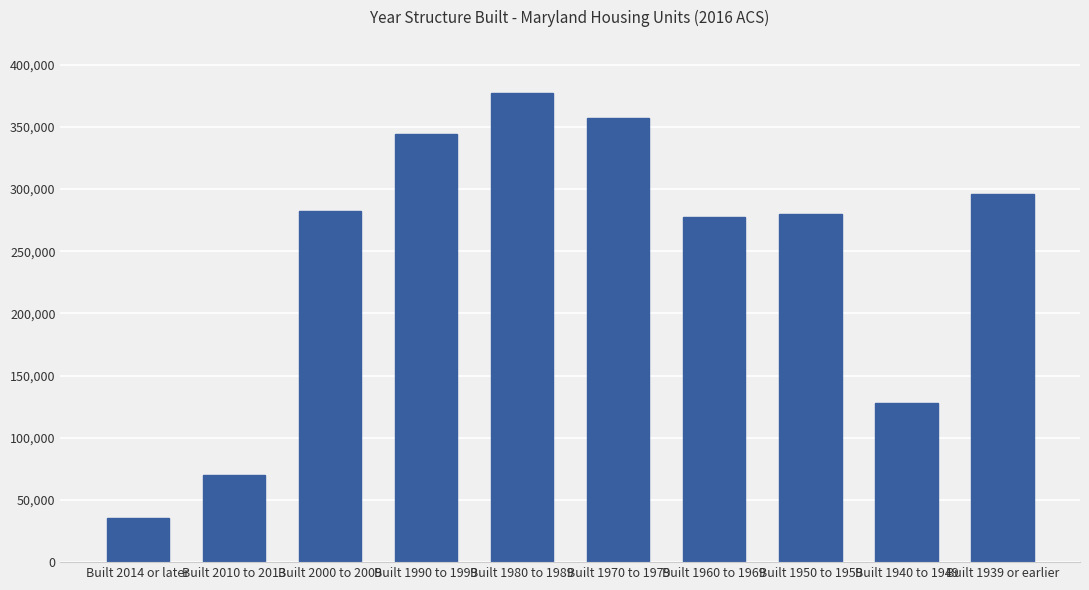

What value does the data have at Built 2014 or later?

35141